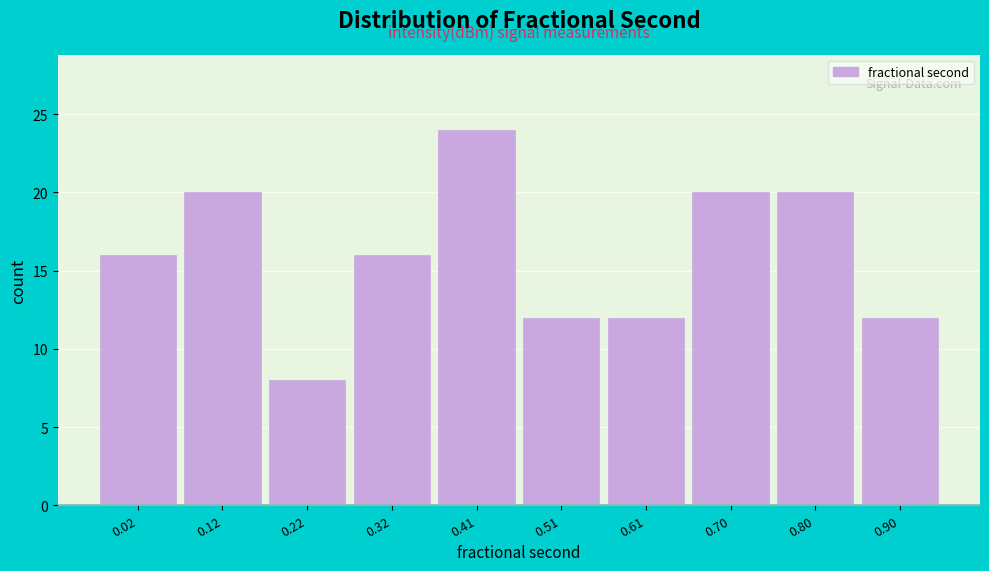

Reading left to right, transcribe all the data shown in this chart.

16	20	8	16	24	12	12	20	20	12